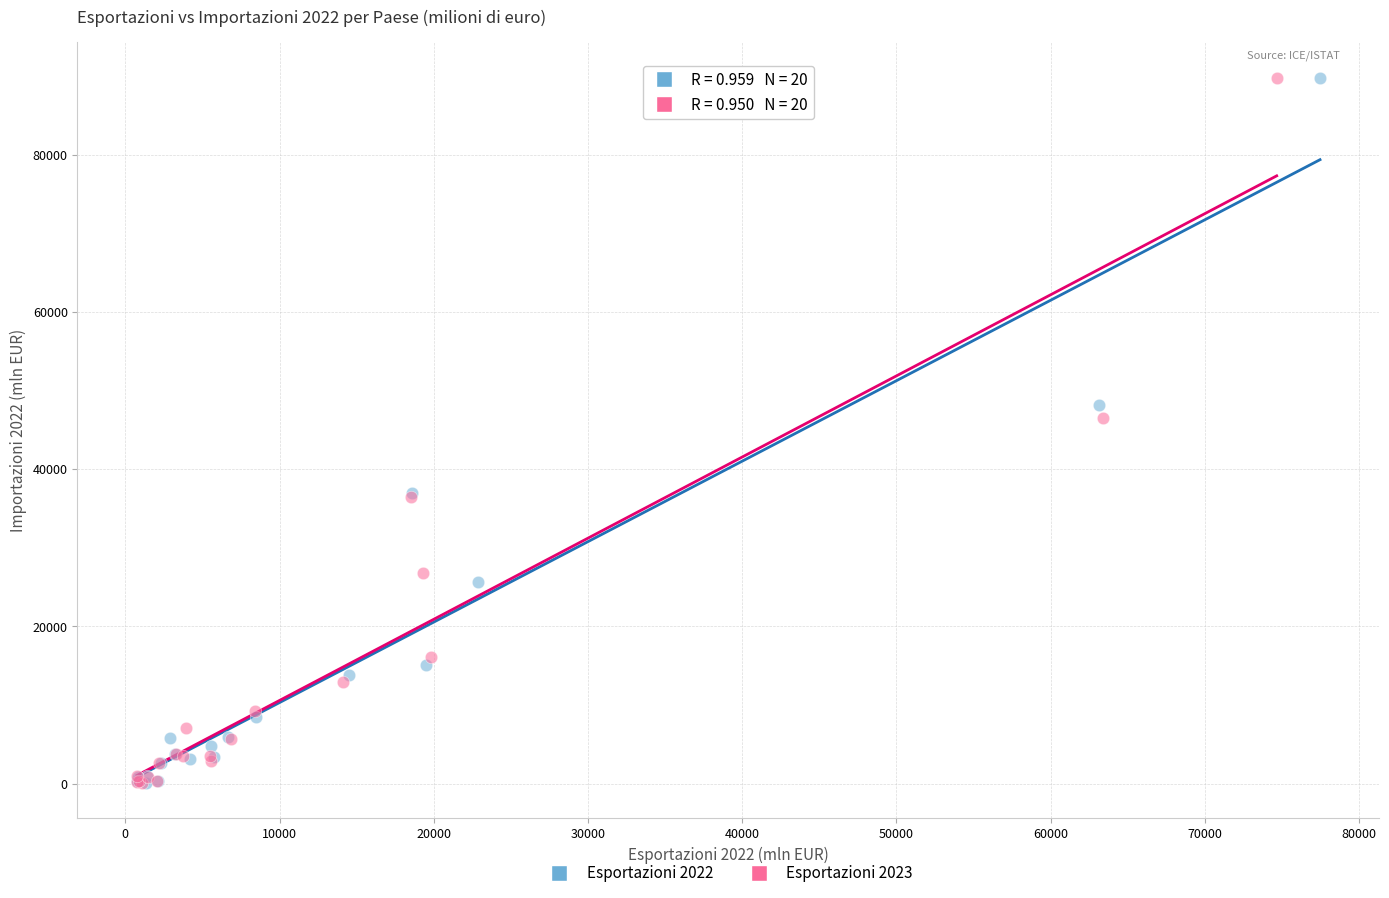

Which series has the largest Y range (max minus min)?

Esportazioni 2022